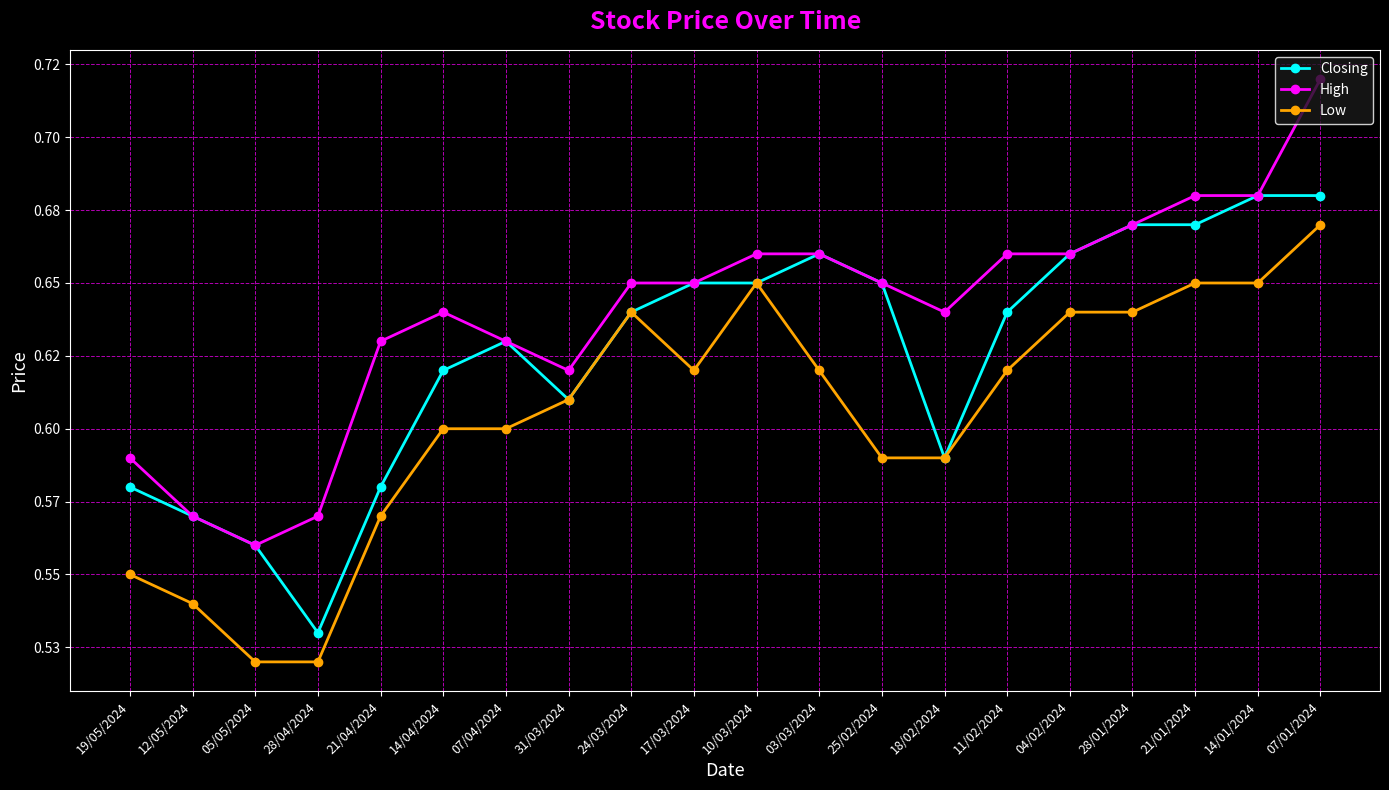

What are all the series names shown in the legend?

Closing, High, Low